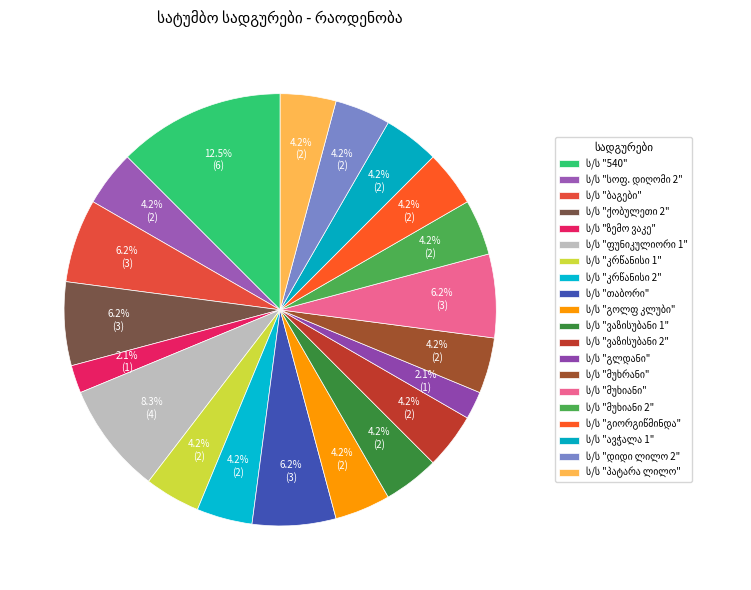

What percentage is the ს/ს "კრწანისი 2" slice, to the nearest percent?

4%